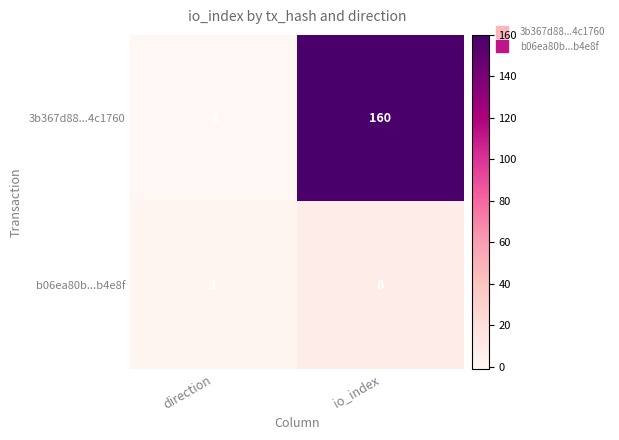

The value of b06ea80b...b4e8f at io_index is 3. True or false?

False